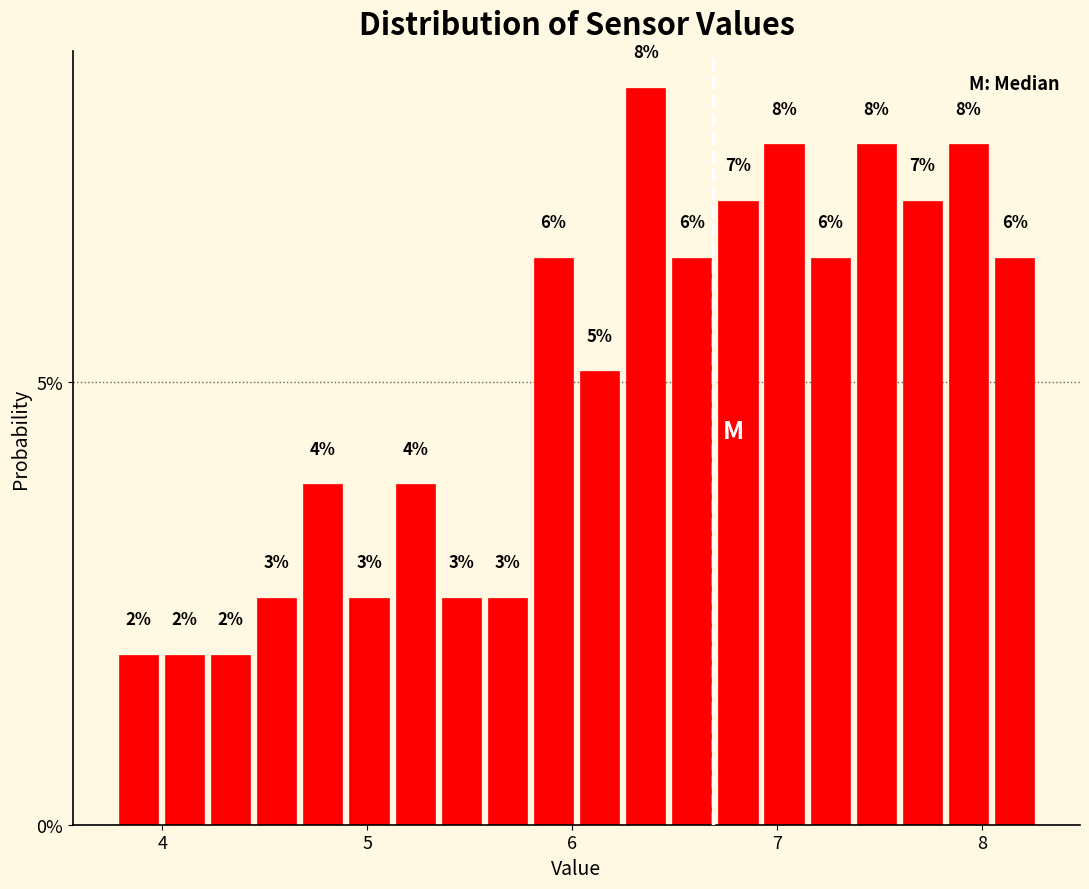

Around what value on the x-axis is the tallest bar? Give the approximate position of its centre, as read against the axis.

6.4